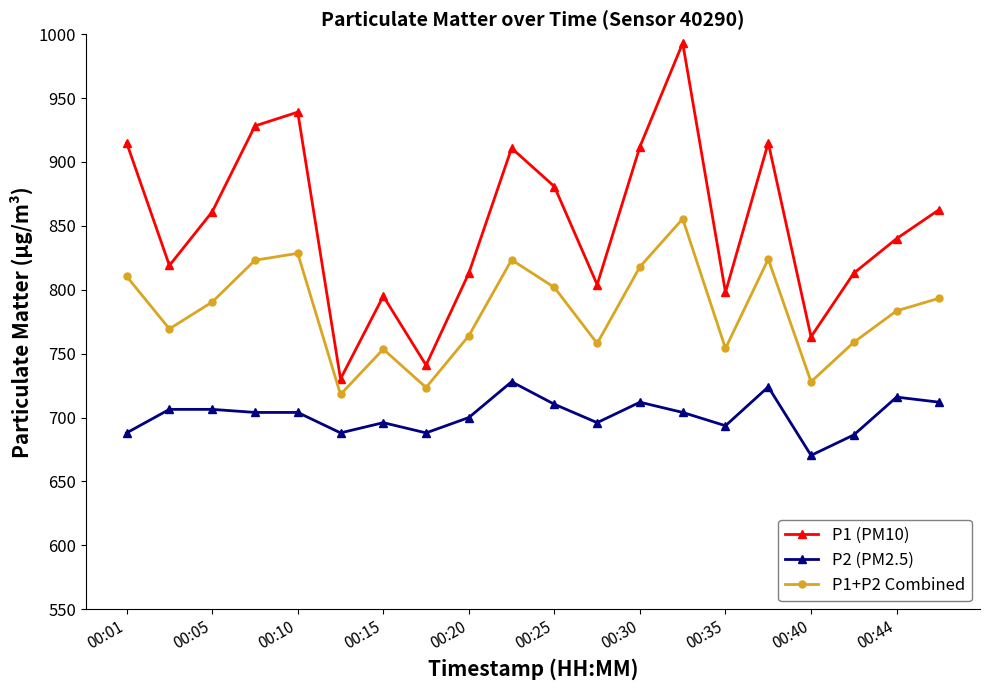

Does the chart have visible grid lines?

No